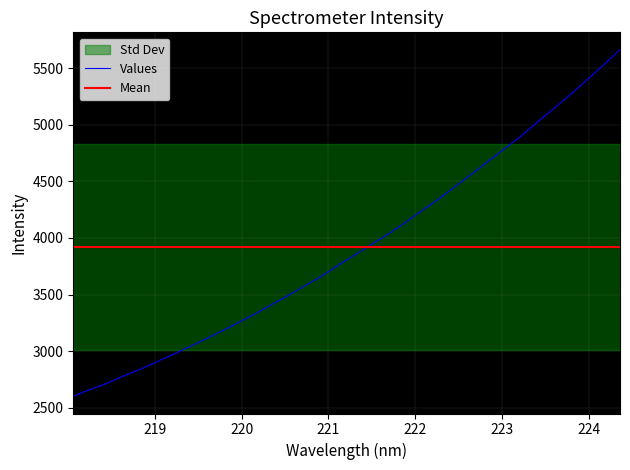

What is the lowest value of the Values series?

2603.3